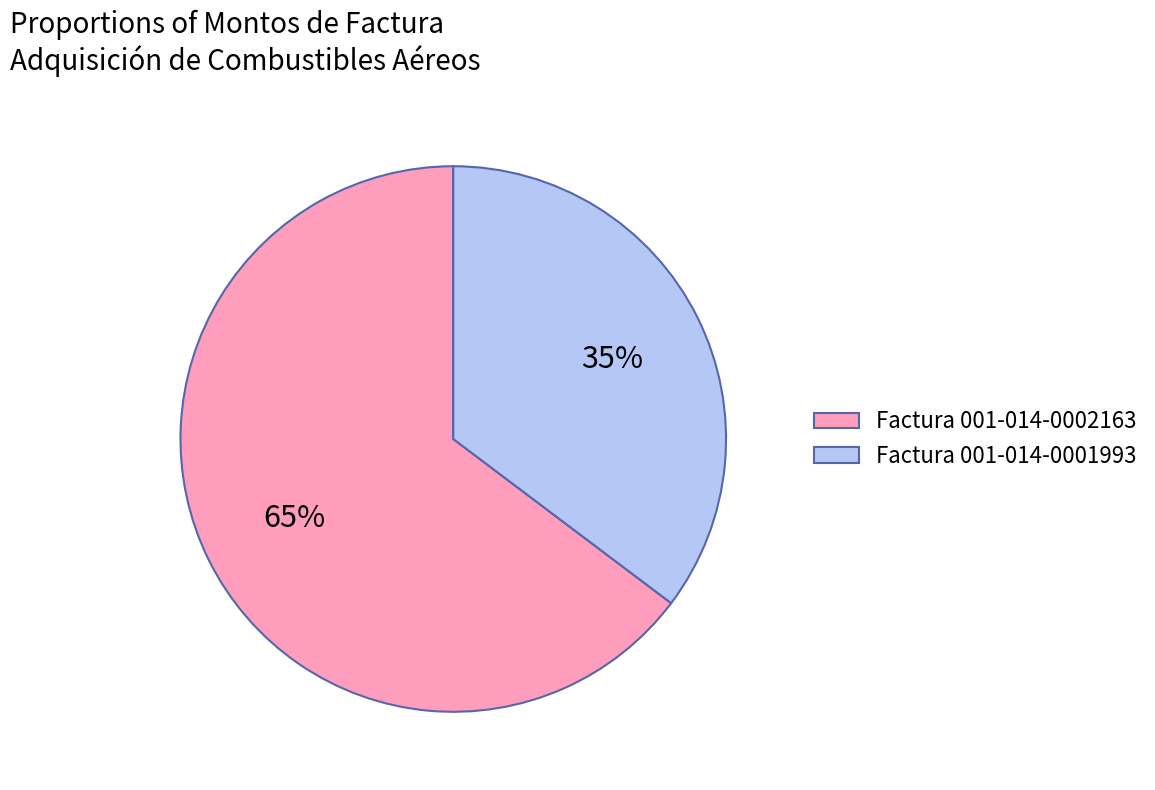

Count the number of slices in the pie.

2